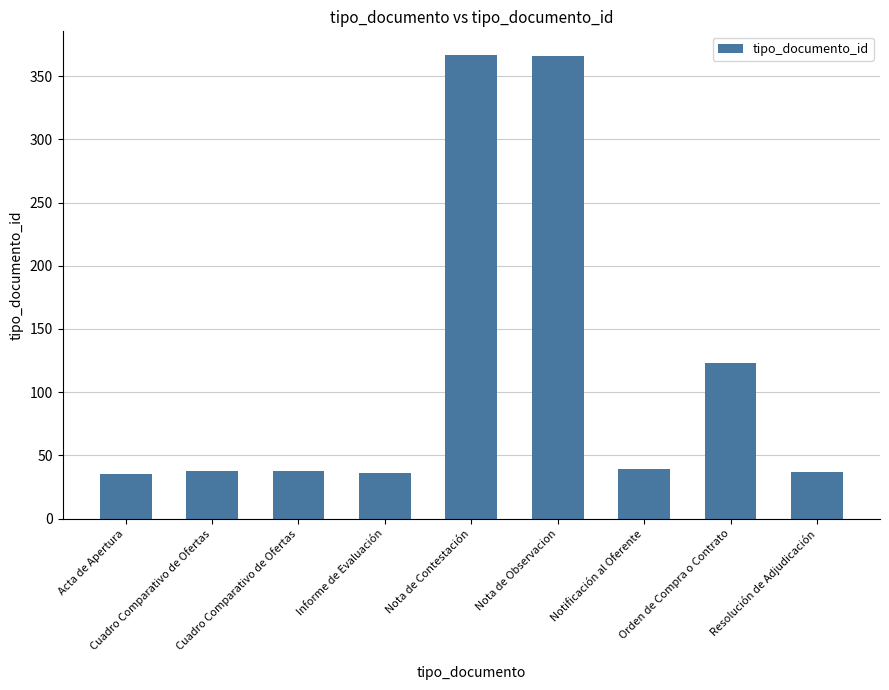

How many data points does each series have?

9